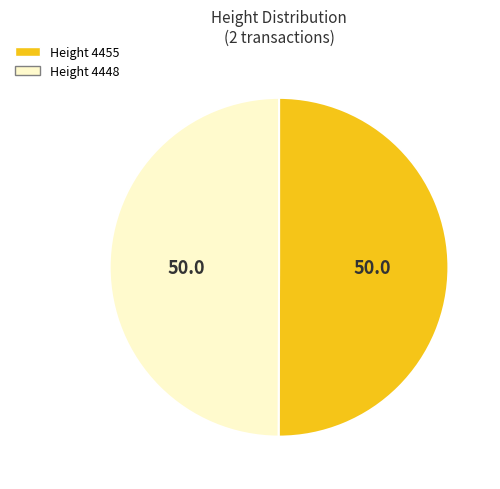

How many slices are in this pie chart?

2